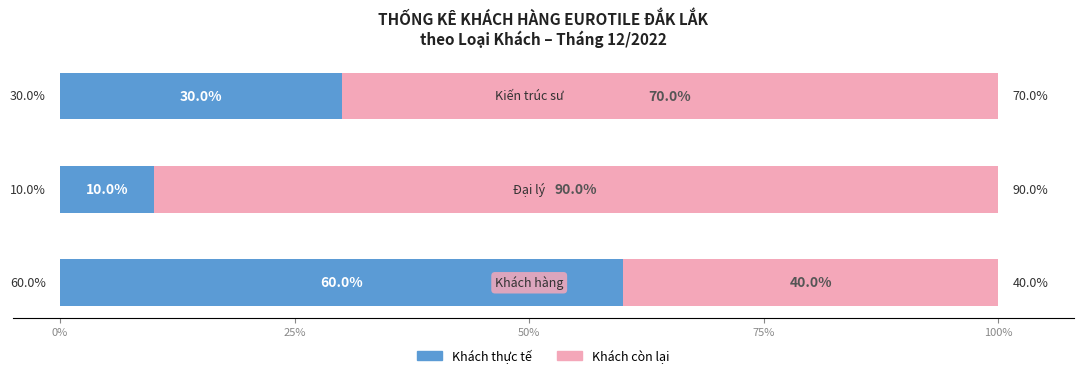

What is the average value of the Khách thực tế series?

33